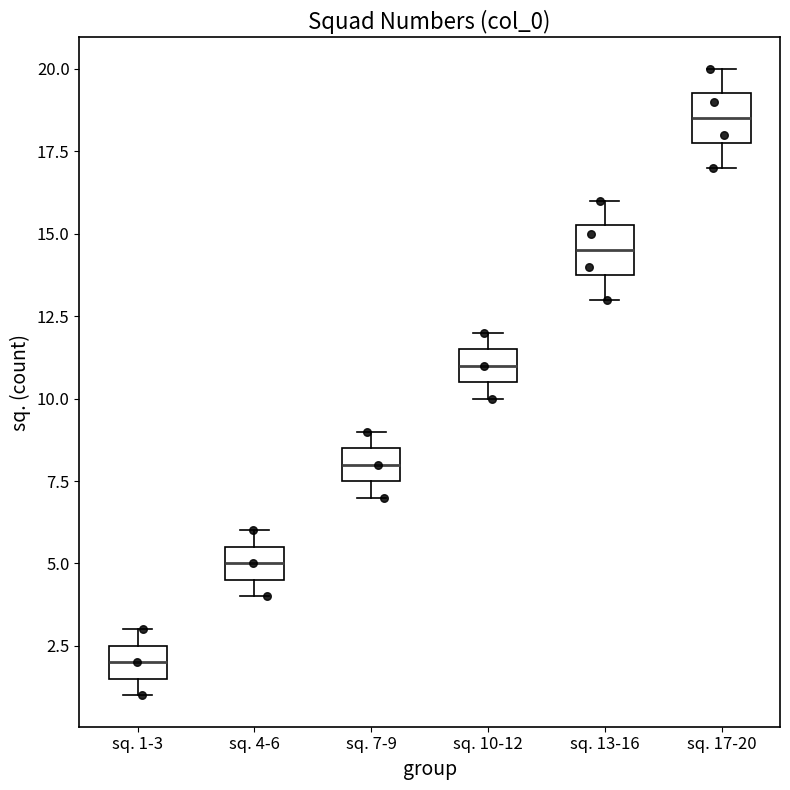

Which box has the lowest median line?

sq. 1-3